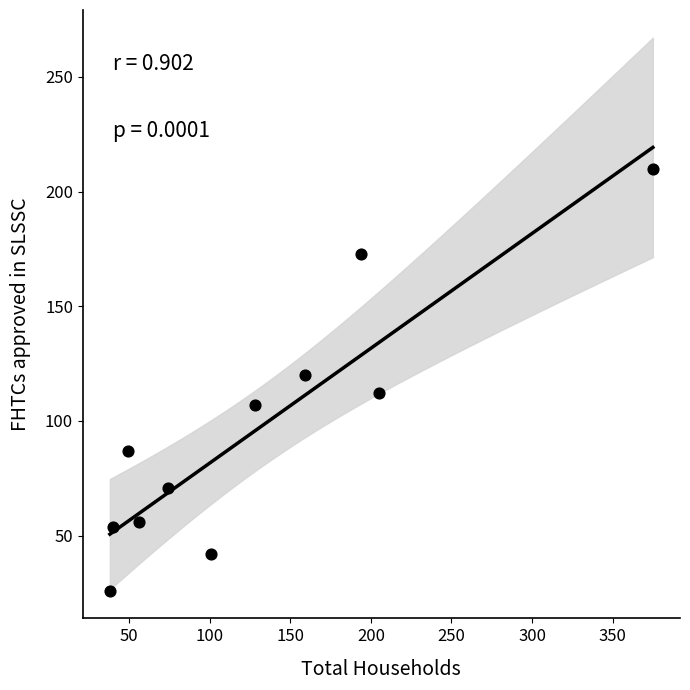

What is the average X value?

129